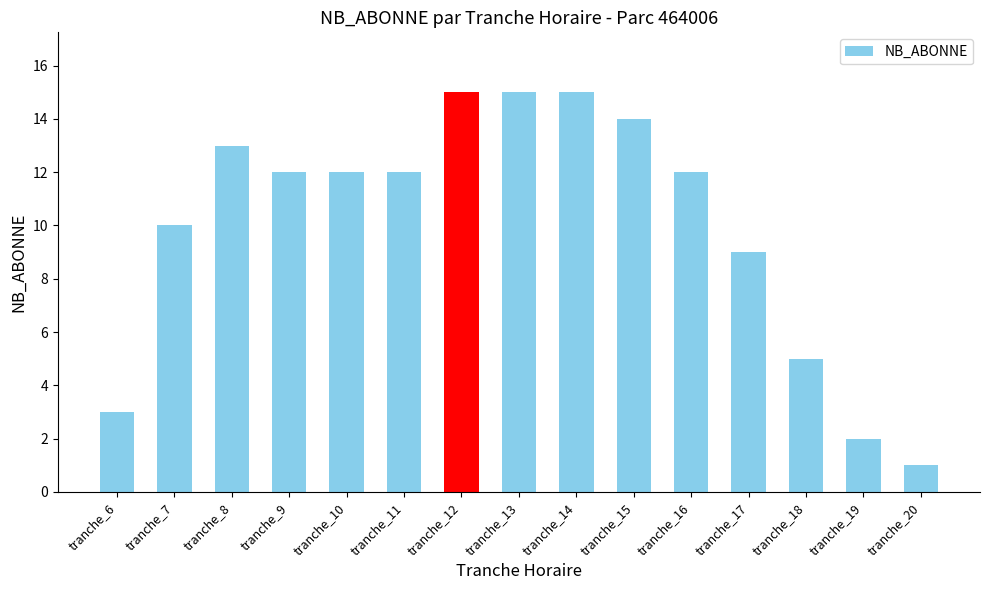

Are the bars horizontal?

No